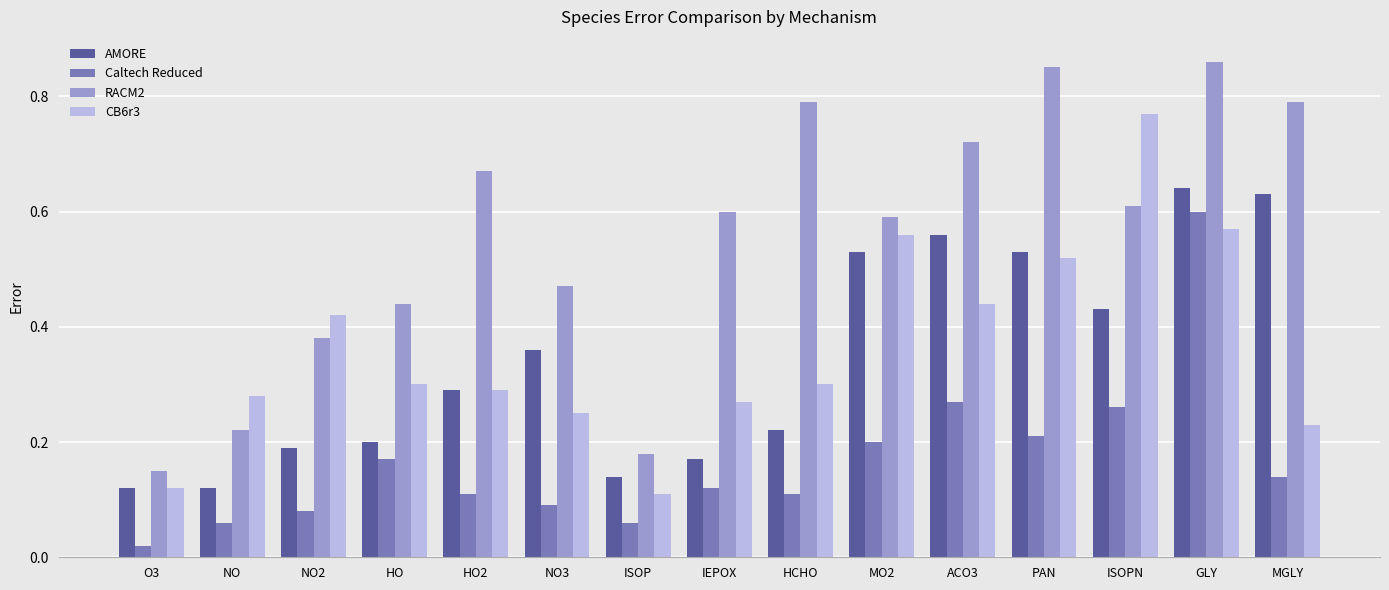

How many categories are shown in the chart?

15